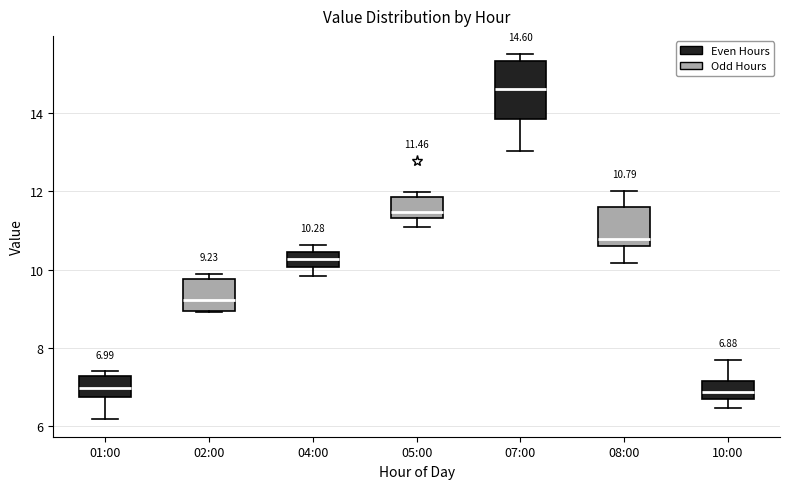

Comparing the boxes themselves (not the whiskers), which one is the tallest?

07:00